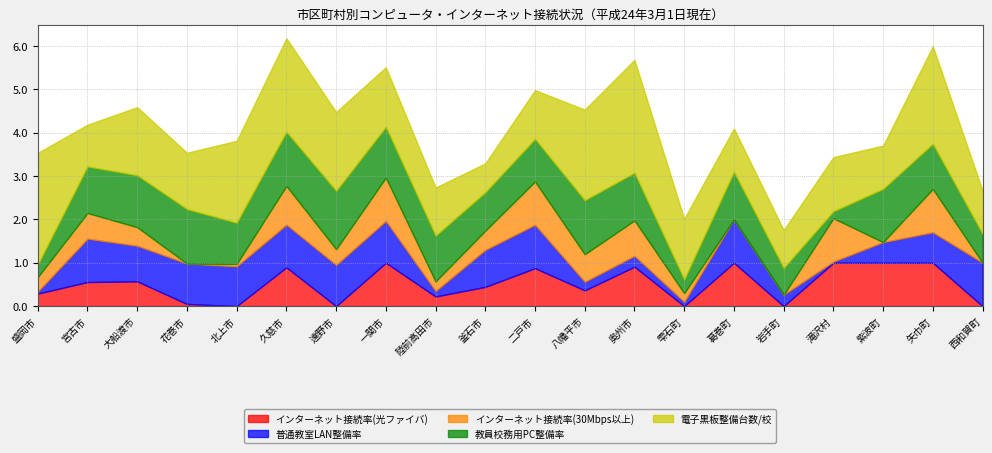

What is the difference between the maximum and minimum values in the インターネット接続率(30Mbps以上) series?

1.0